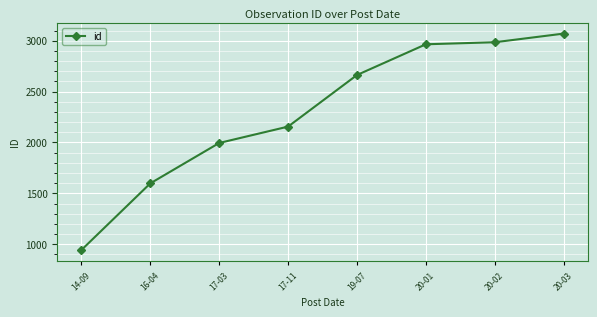

What is the average value?

2297